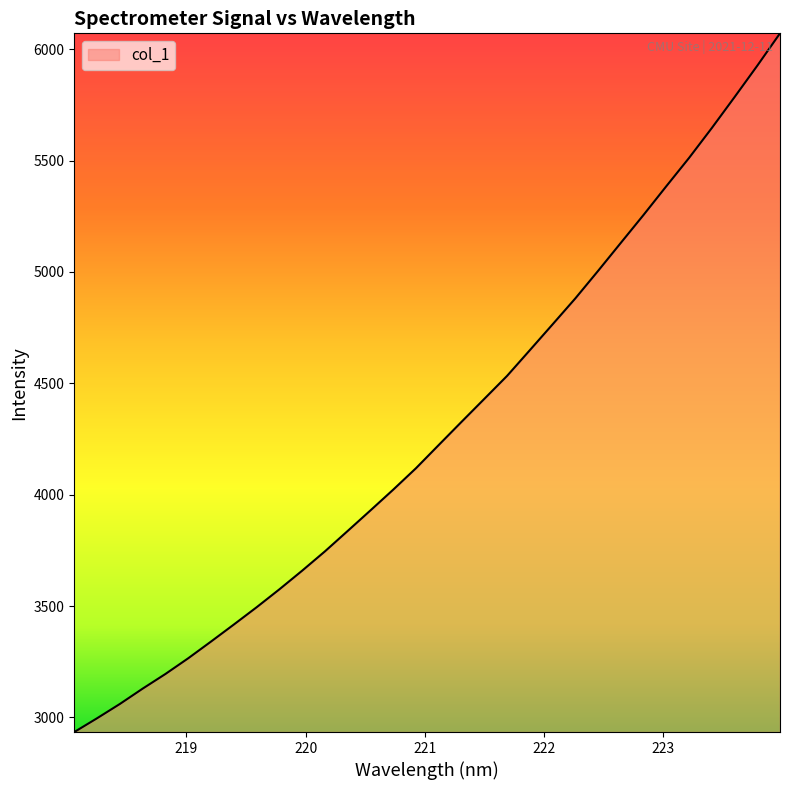

What is the difference between the maximum and minimum values?

3136.7